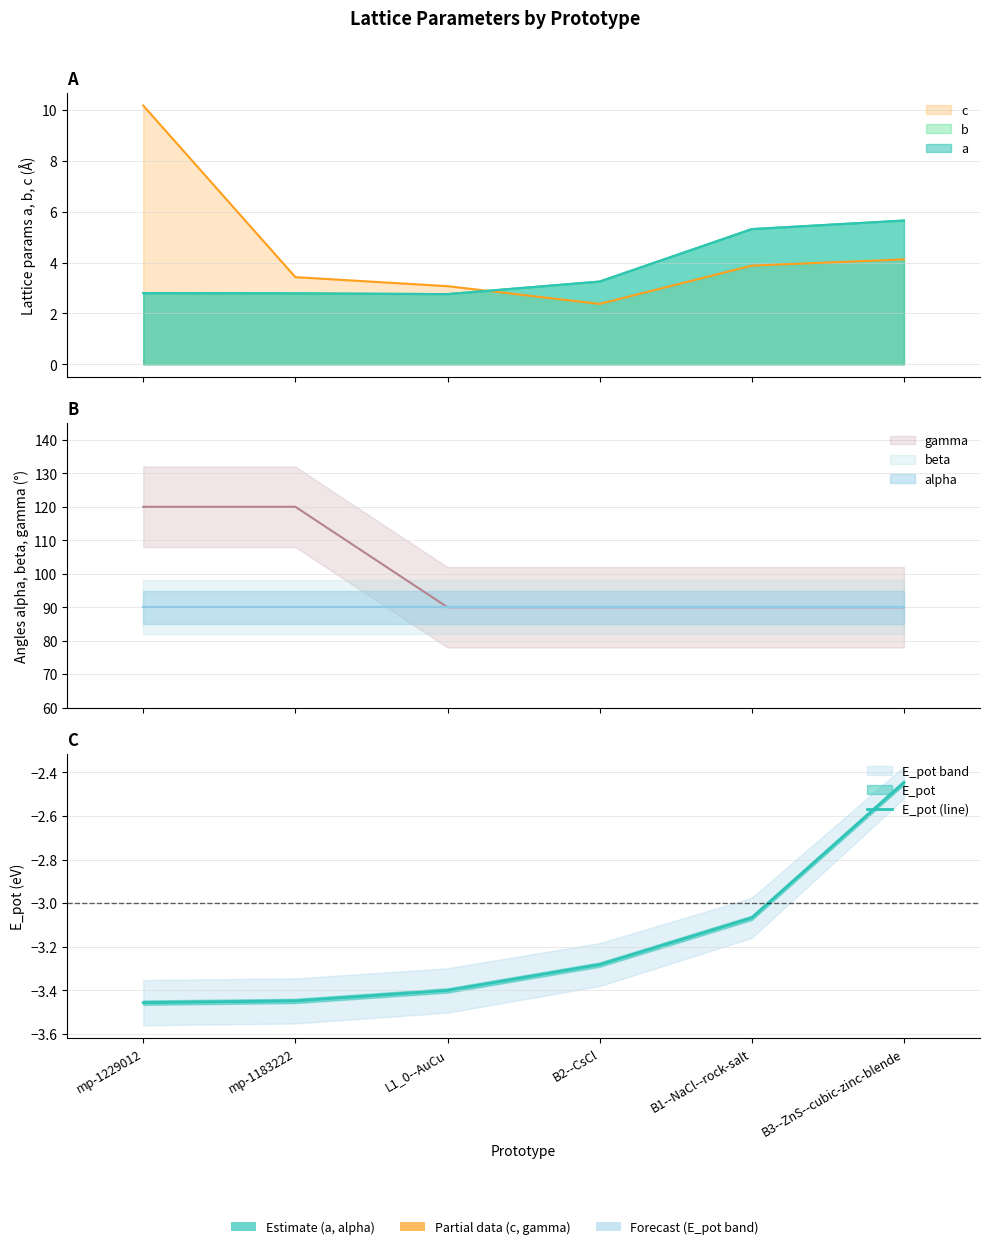

What is the label of the 4th point from the left?

B2--CsCl